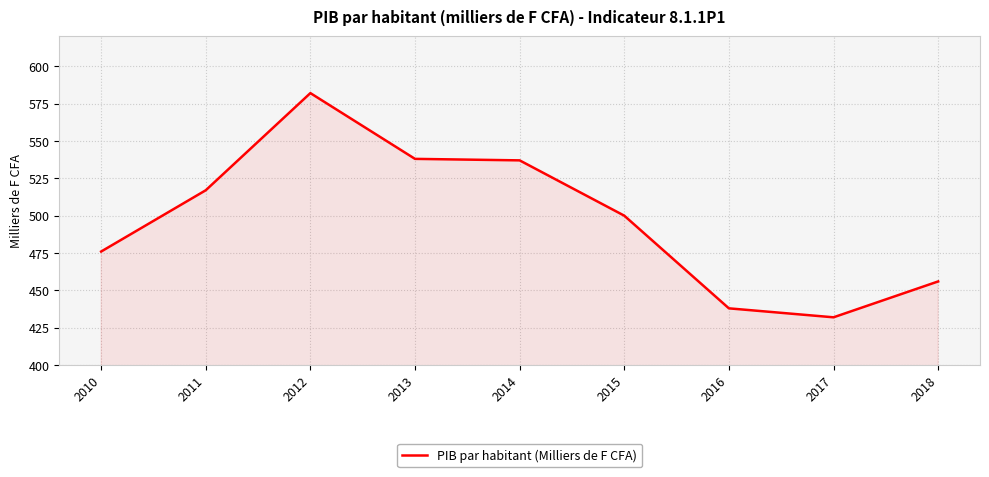

What is the average value?

497